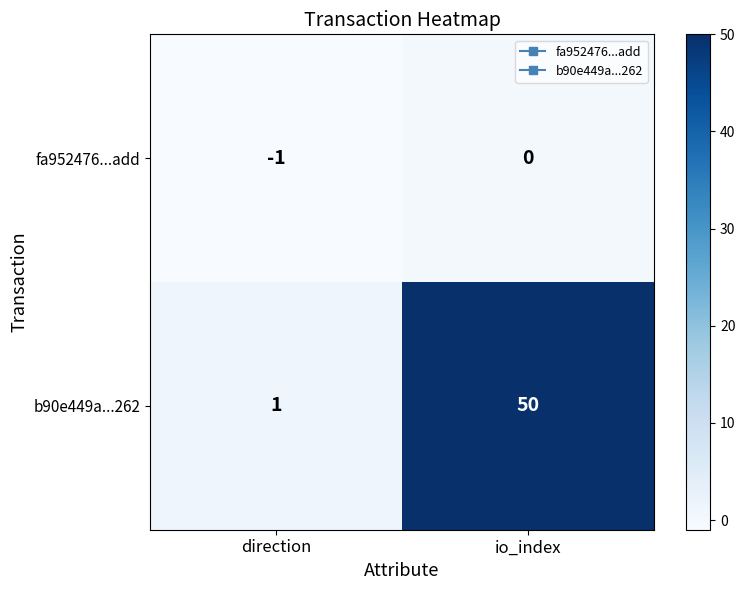

Count the number of data series in this chart.

2